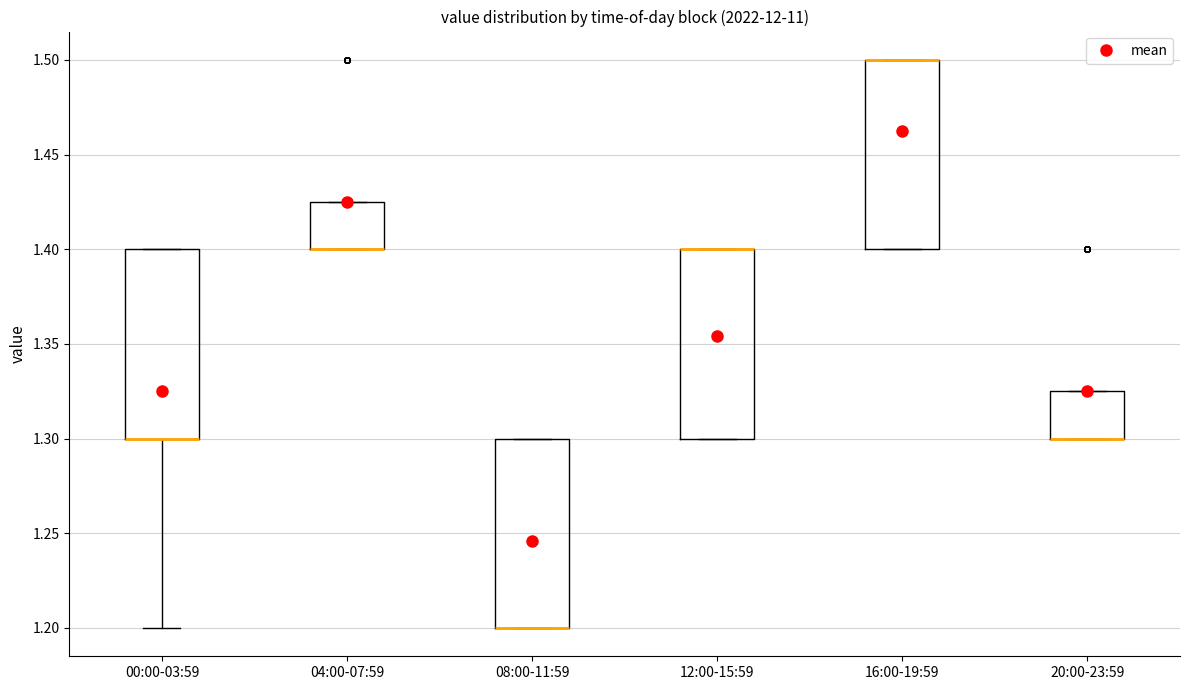

Reading left to right, transcribe this box plot: for each box, give where its median line is, the range the box spans, and where its two whiskers end, as read against the y-axis. The values are not printed on the chart, so give them approximately, as read against the axis.

00:00-03:59: median 1.300 (drawn on the box's lower edge), box 1.300 to 1.400, whiskers 1.200 to 1.400
04:00-07:59: median 1.400 (drawn on the box's lower edge), box 1.400 to 1.425, whiskers 1.400 to 1.425
08:00-11:59: median 1.200 (drawn on the box's lower edge), box 1.200 to 1.300, whiskers 1.200 to 1.300
12:00-15:59: median 1.400 (drawn on the box's upper edge), box 1.300 to 1.400, whiskers 1.300 to 1.400
16:00-19:59: median 1.500 (drawn on the box's upper edge), box 1.400 to 1.500, whiskers 1.400 to 1.500
20:00-23:59: median 1.300 (drawn on the box's lower edge), box 1.300 to 1.325, whiskers 1.300 to 1.325